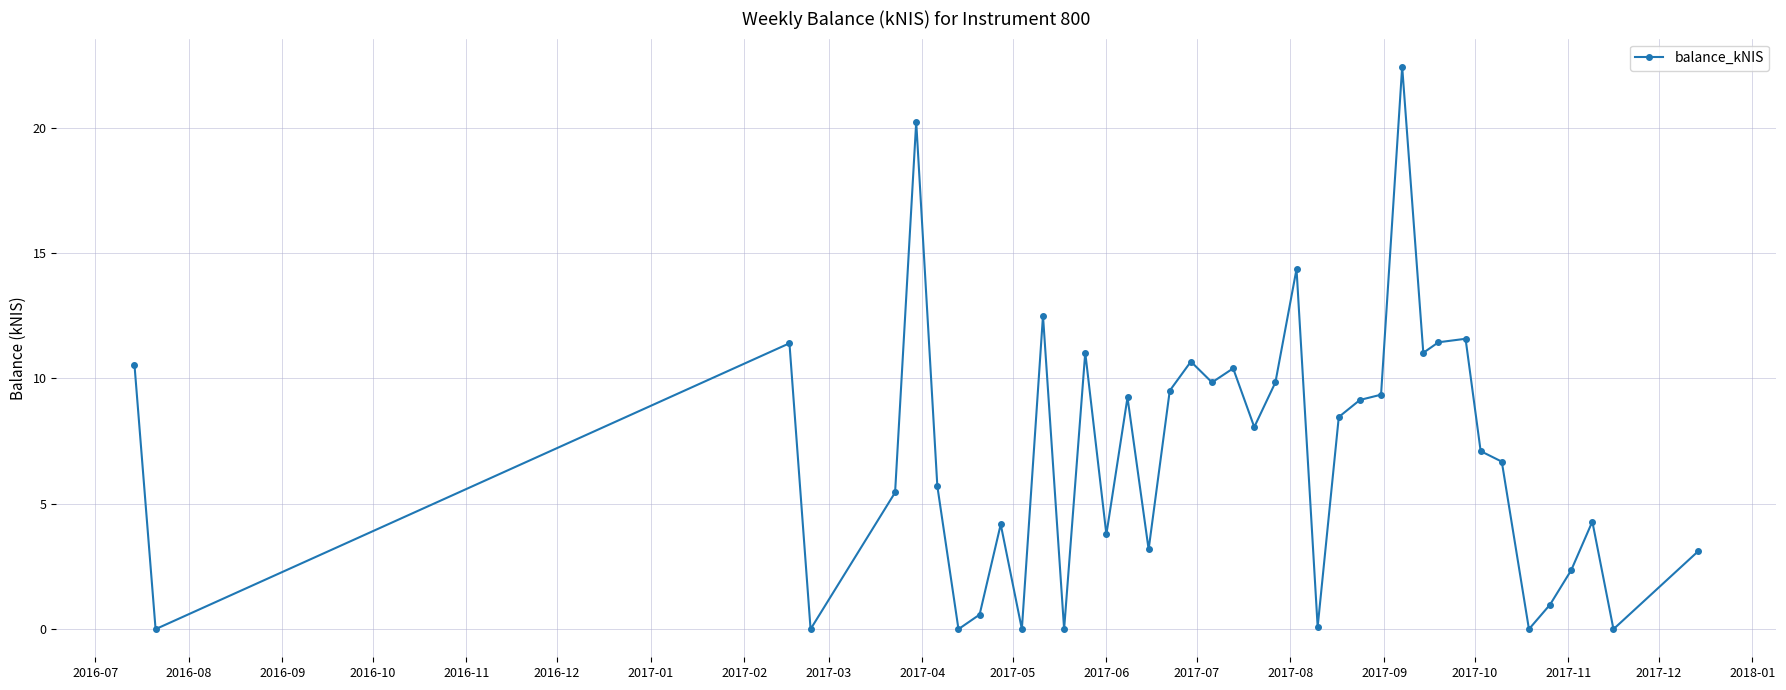

Does the chart display data point markers on the line(s)?

Yes